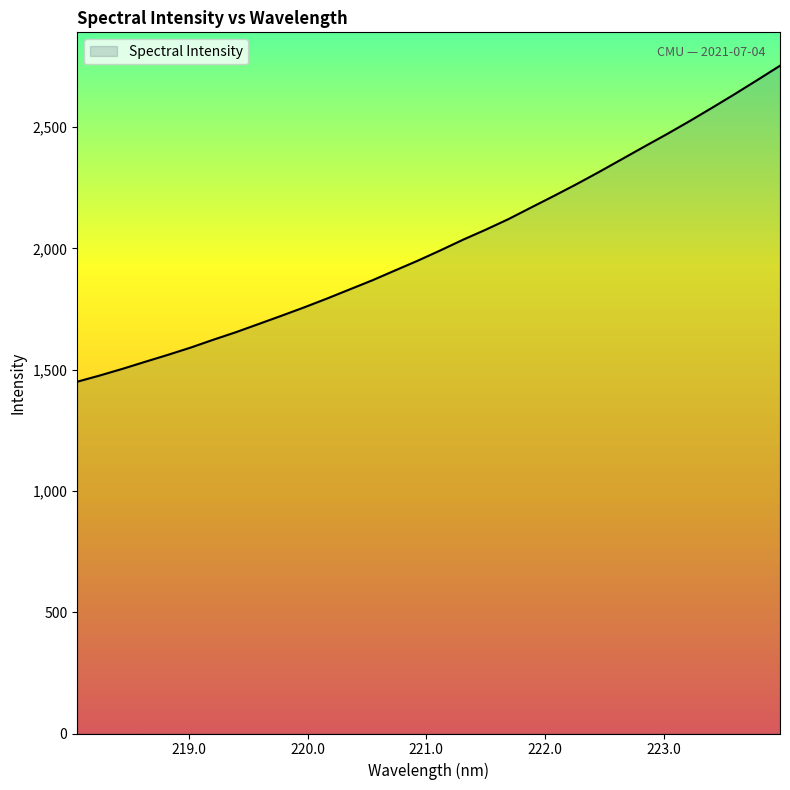

What is the difference between the maximum and minimum values?

1302.9